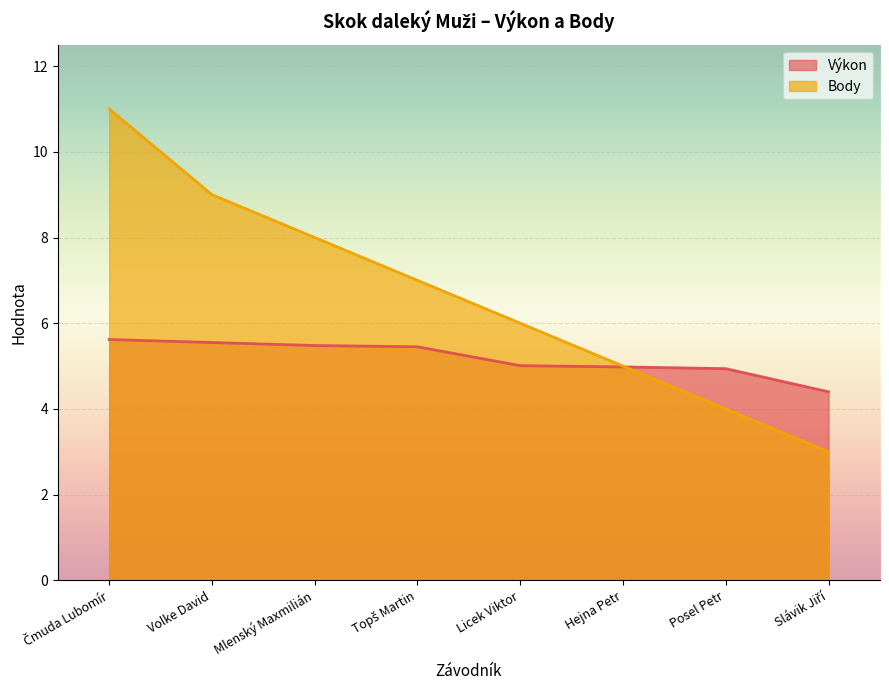

True or false: Body has more than 2 points higher than both neighbors.

False